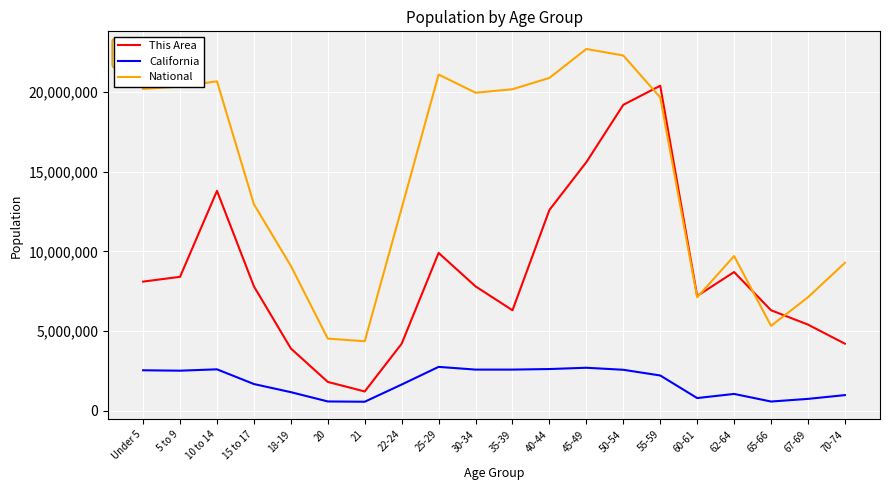

After their last crossing, which series has the higher values: National or This Area?

National